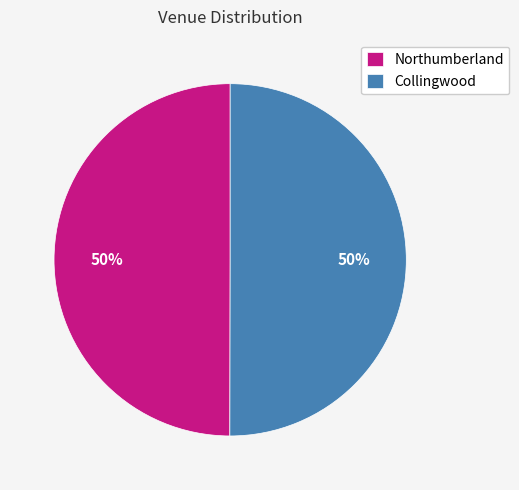

What percentage is the Collingwood slice, to the nearest percent?

50%